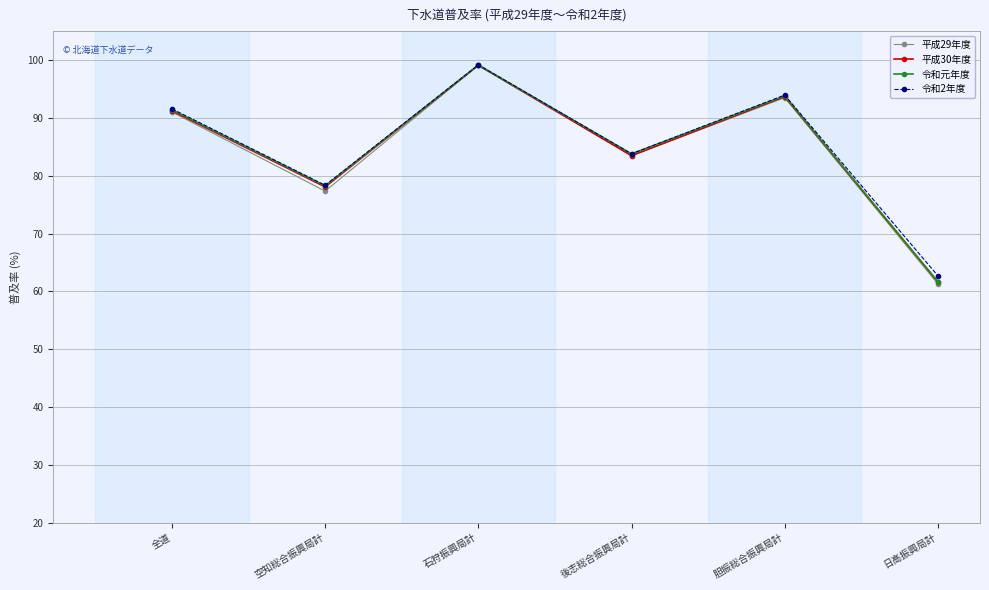

Which category has the lowest value across all series?

日高振興局計